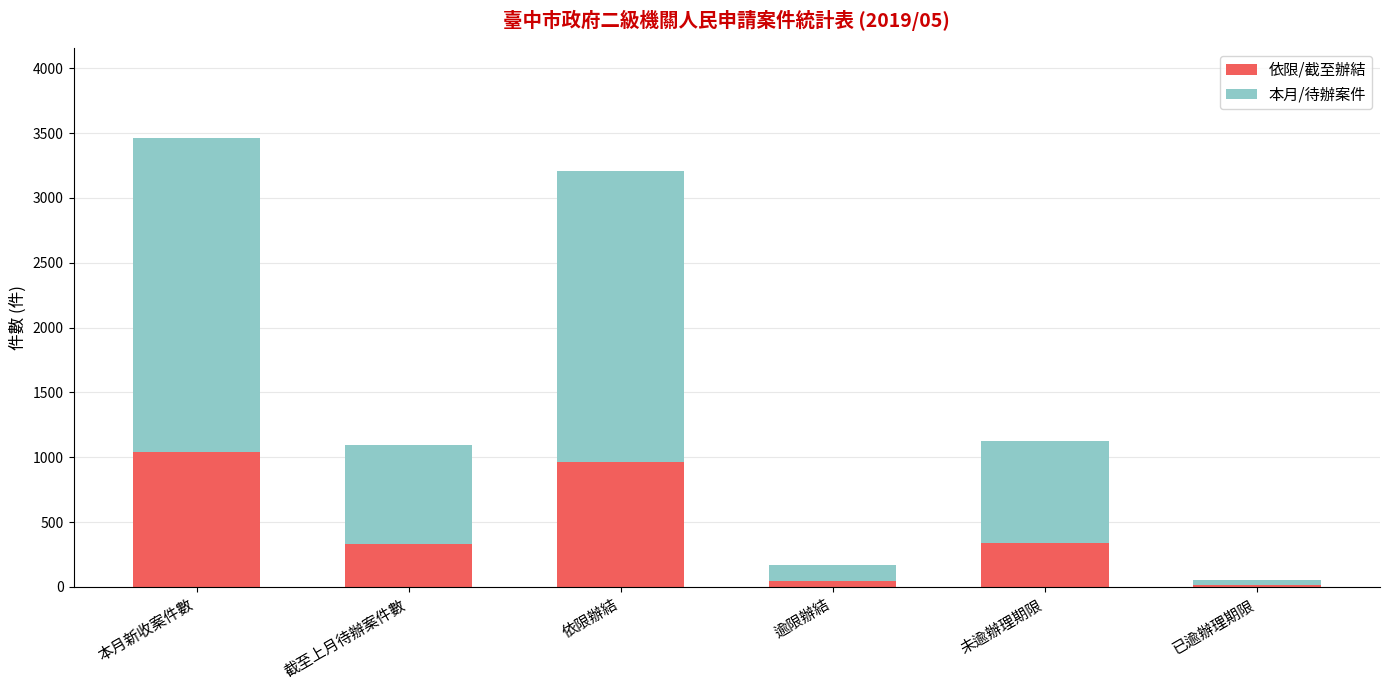

What is the average value of the 依限/截至辦結 series?

456